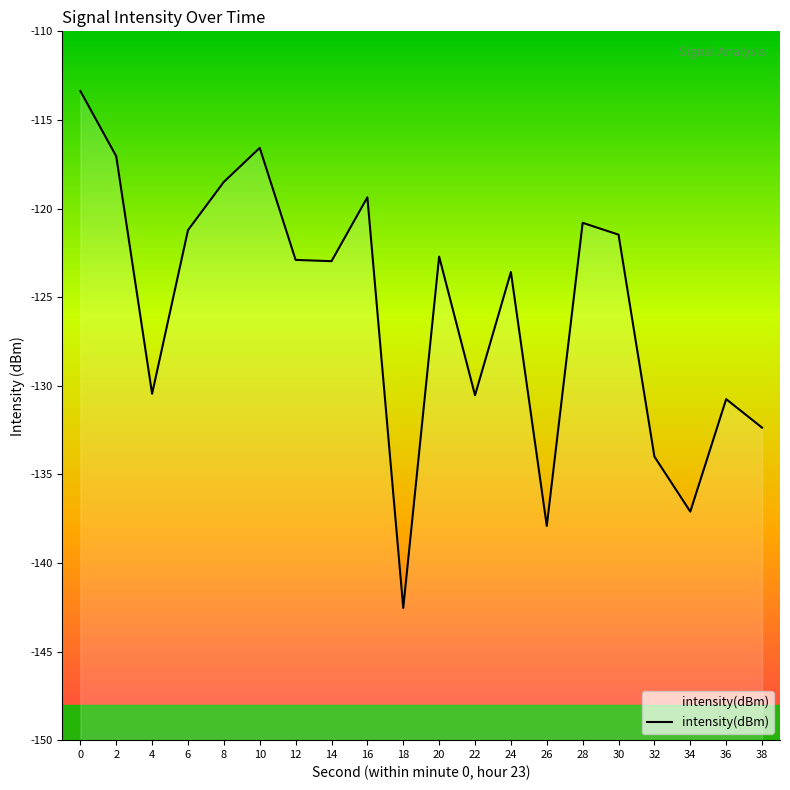

Count the number of values greater than -122.

8